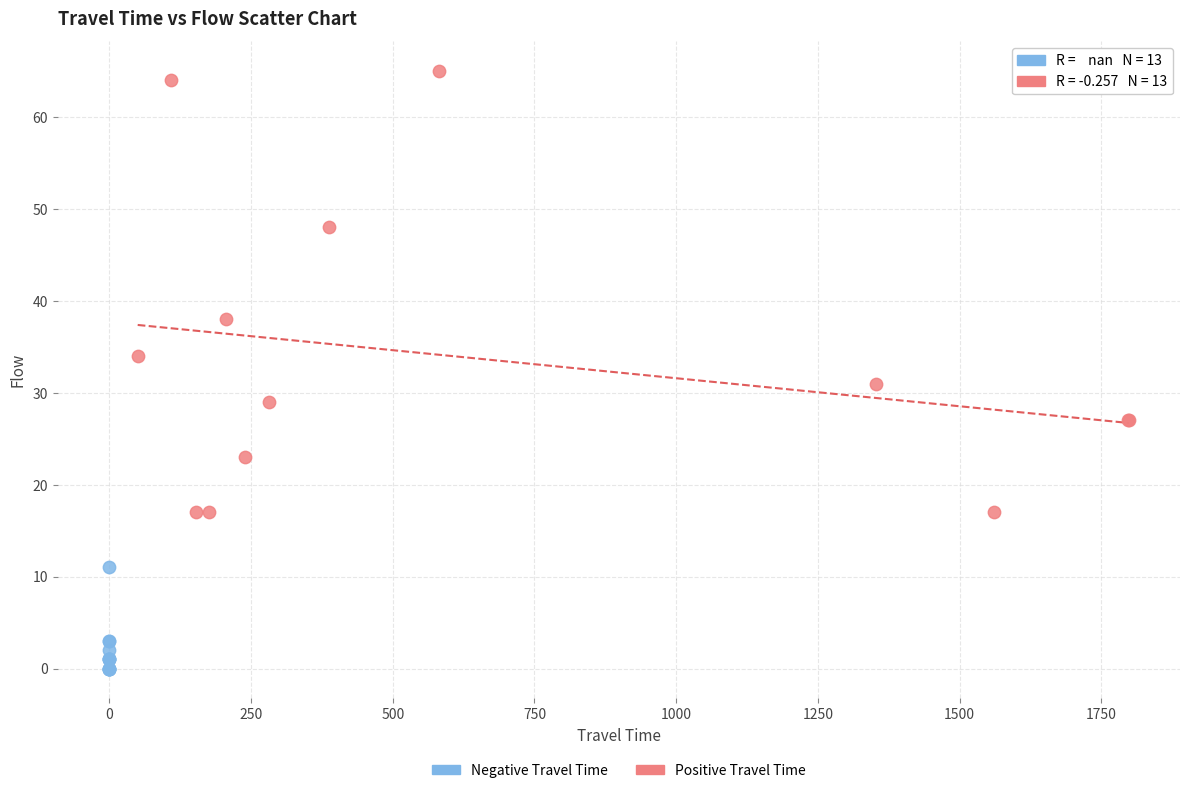

Which series reaches the maximum Y coordinate?

Positive Travel Time